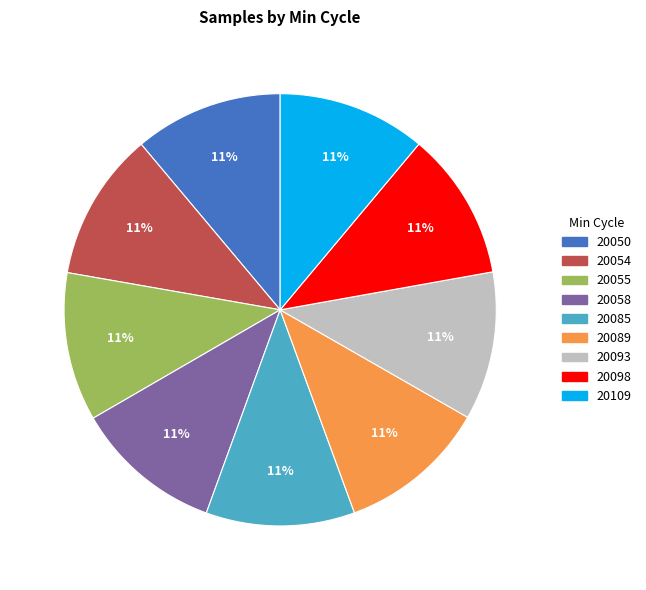

True or false: 20058 accounts for 6% of the total.

False